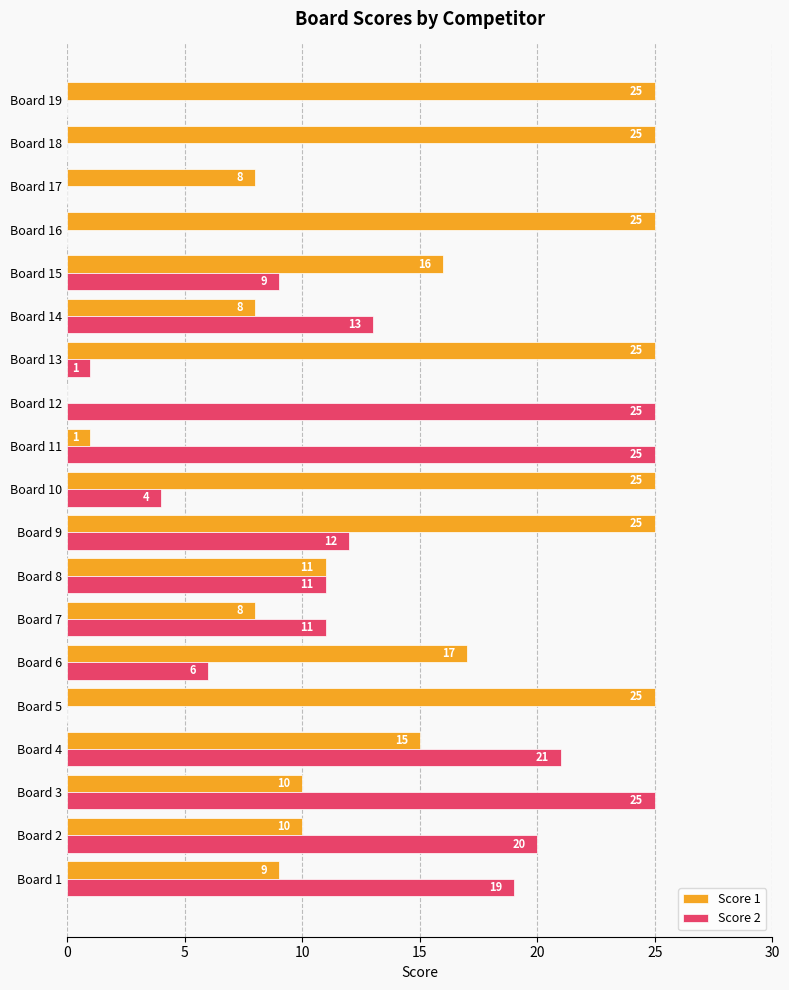

Where is Score 1 nearest to the value 12?

Board 8